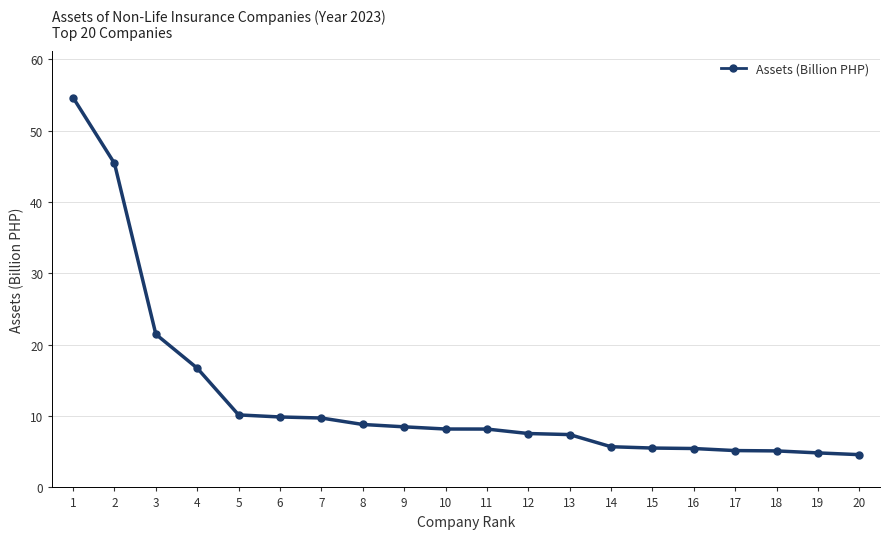

Read the value at 20.

4.6